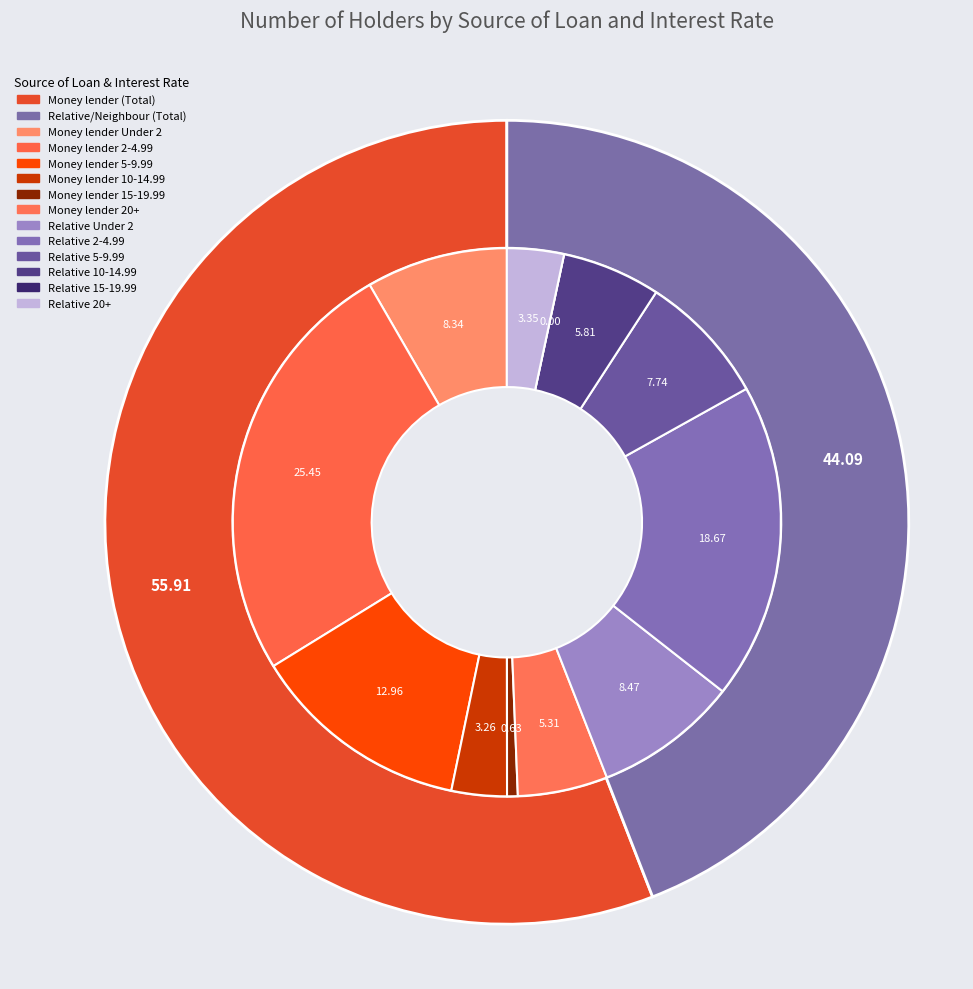

Combined, do Relative/Neighbour (5-9.99) and Money lender (Total) account for over 50%?

No